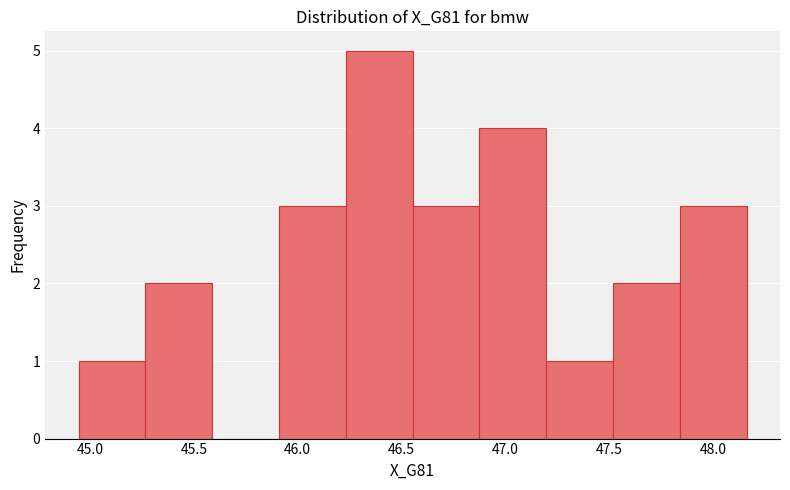

What is the height of the bar covering 44.95 to 45.25 on the x-axis? Neither the bar edges nor the heights are printed on the chart, so give them approximately, as read against the axes.

1